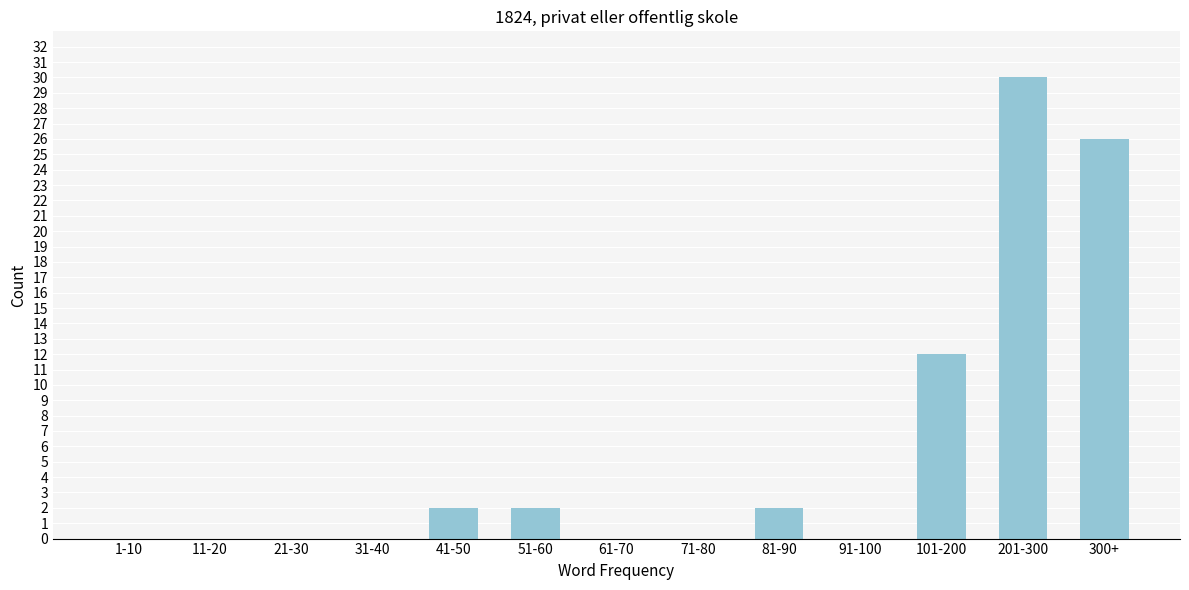

Reading left to right, what are all the values shown in this chart?

1-10=0	11-20=0	21-30=0	31-40=0	41-50=2	51-60=2	61-70=0	71-80=0	81-90=2	91-100=0	101-200=12	201-300=30	300+=26